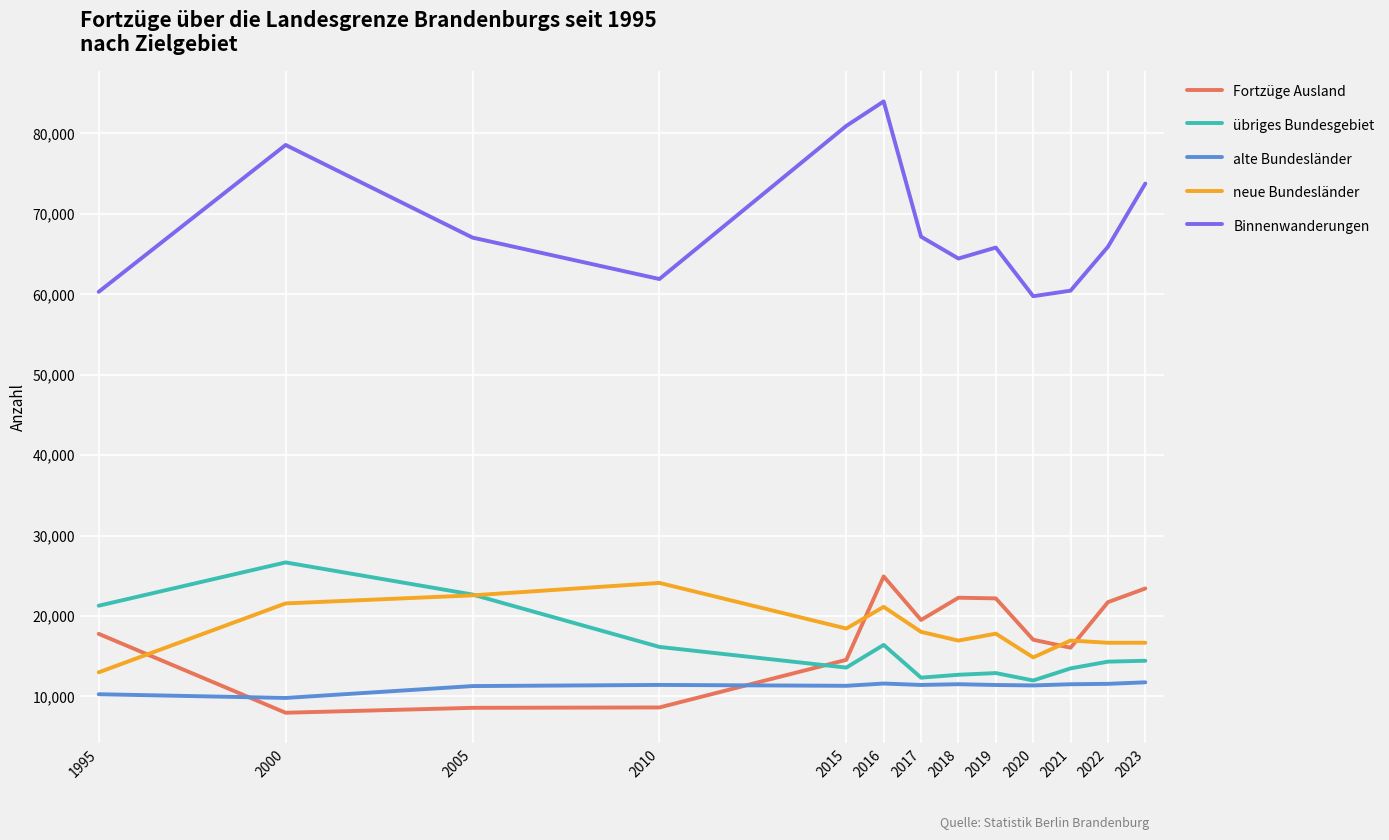

The Fortzüge Ausland series shows 25311 at 1995. True or false?

False